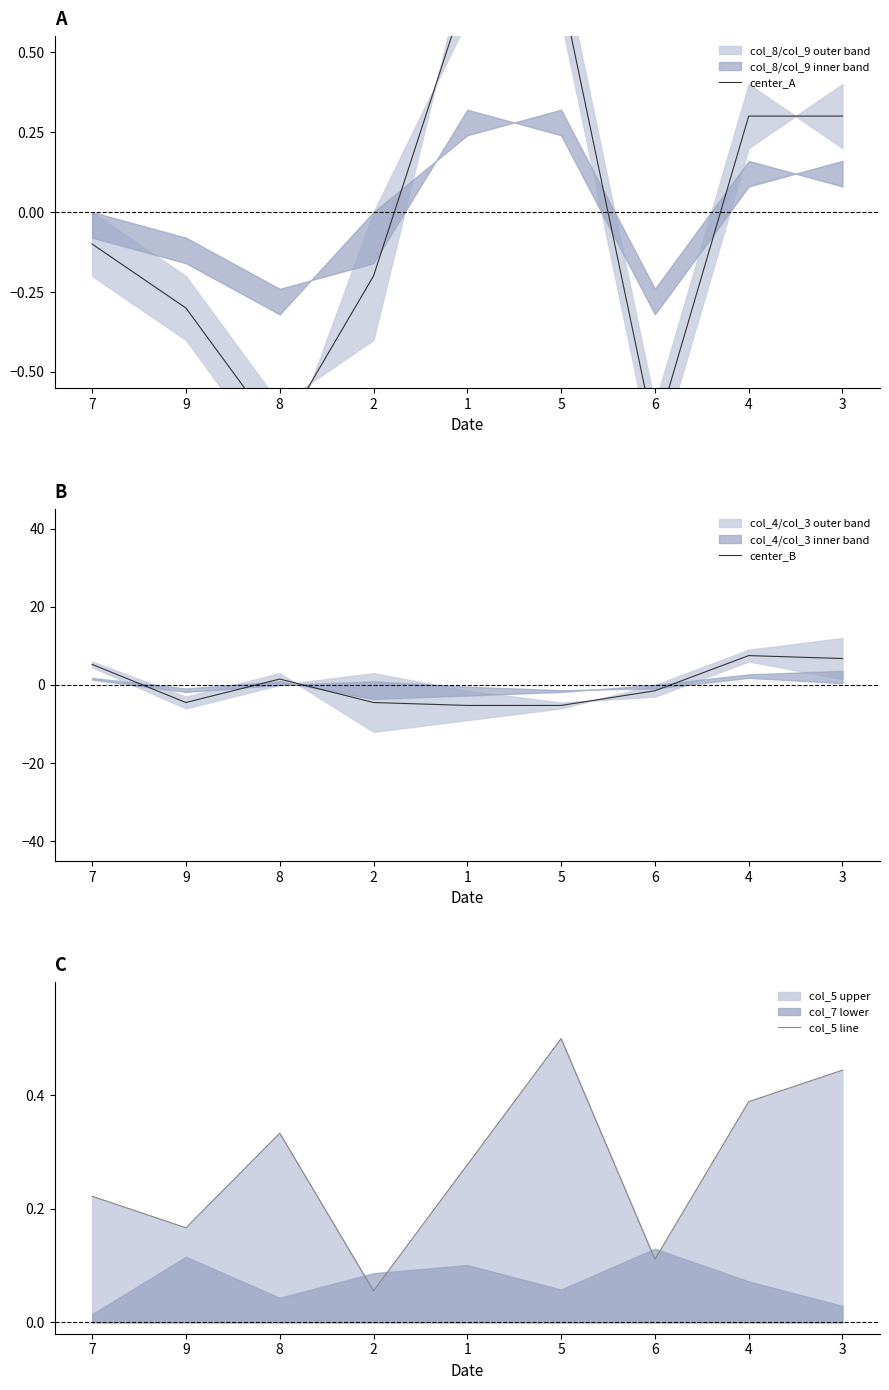

What position from the left is 7?

1